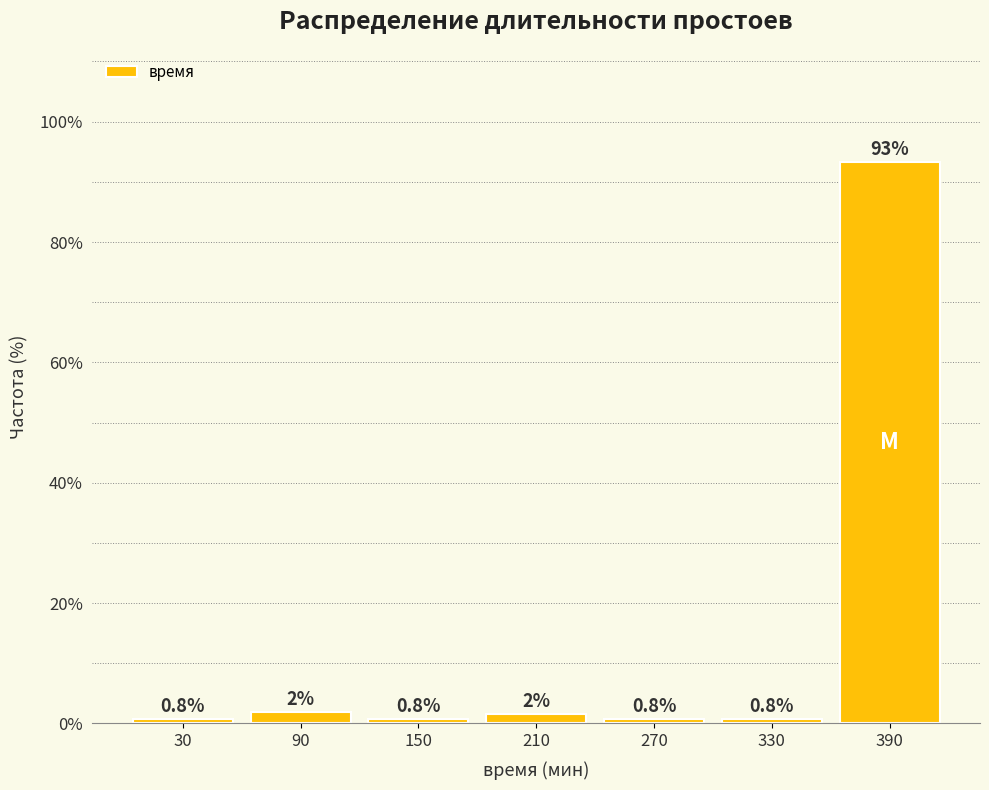

Over which range of the x-axis is the bar tallest?

360 to 420